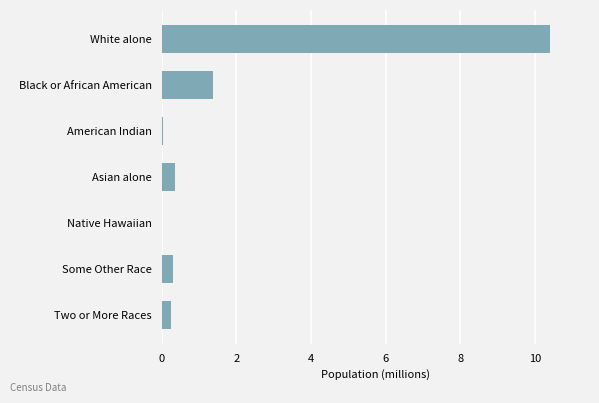

What is the greatest value displayed?

10.4